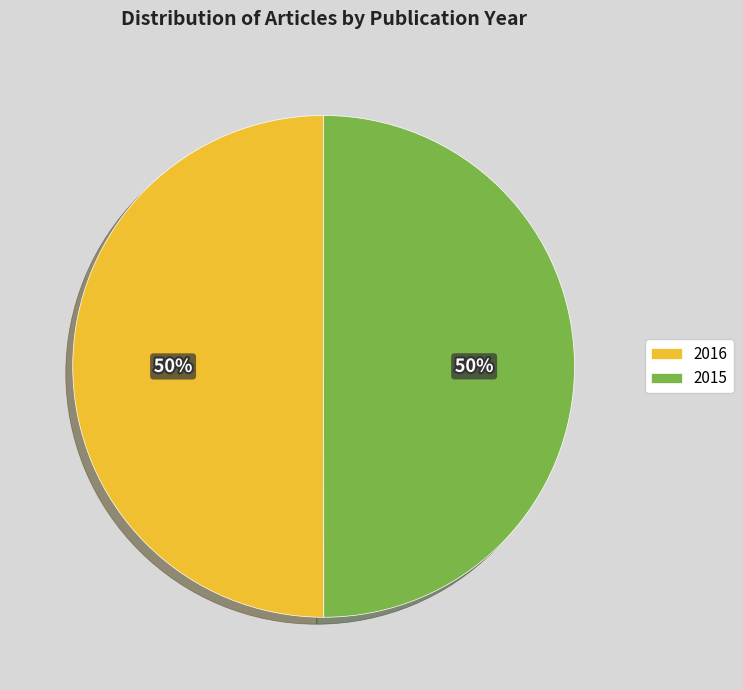

Combined, do 2015 and 2016 account for over 50%?

Yes